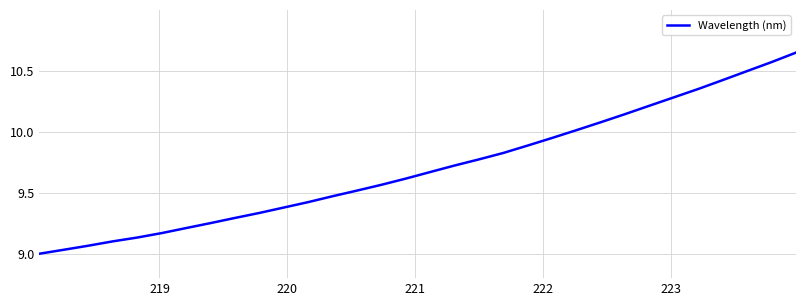

Is this an area chart (filled region under the line)?

No